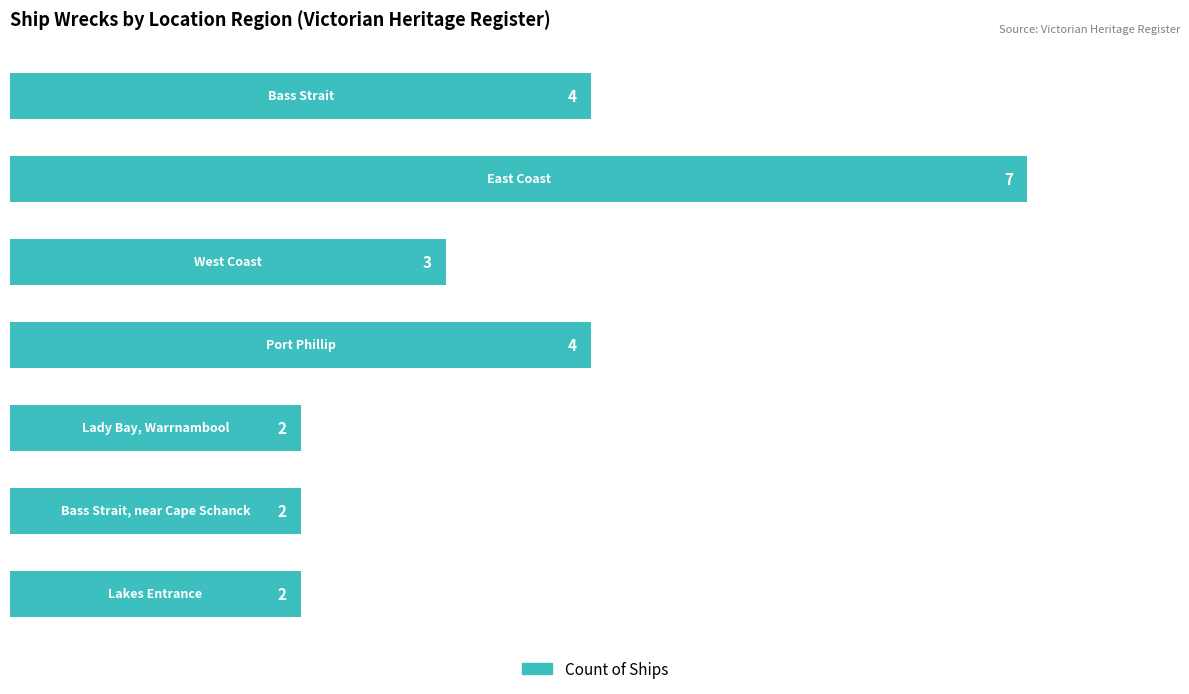

What is the maximum value shown in the chart?

7